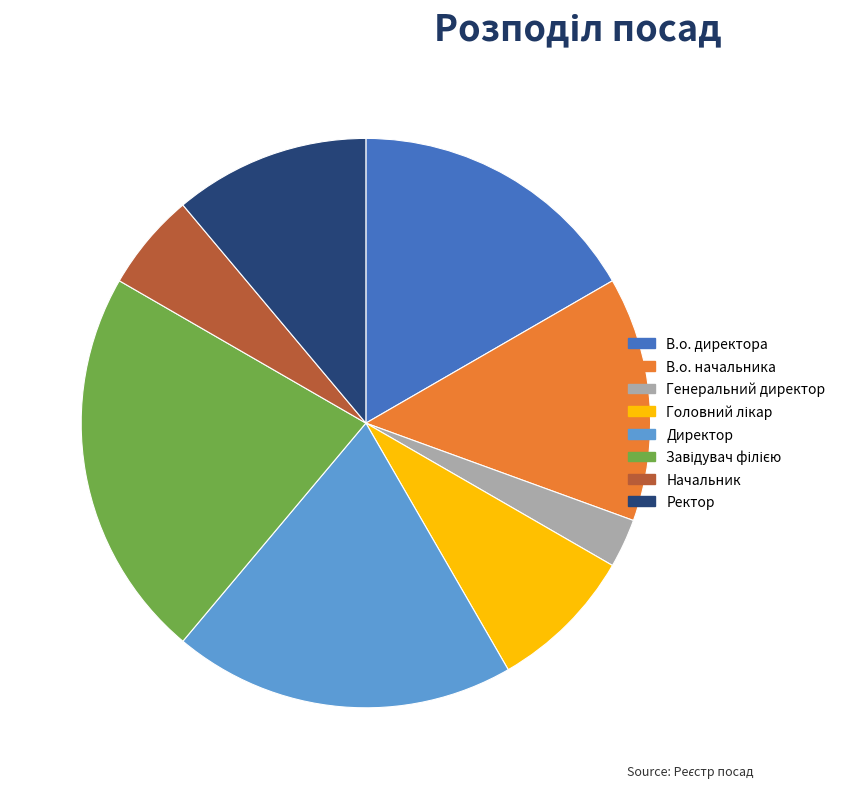

What is the smallest slice in the pie chart?

Генеральний директор